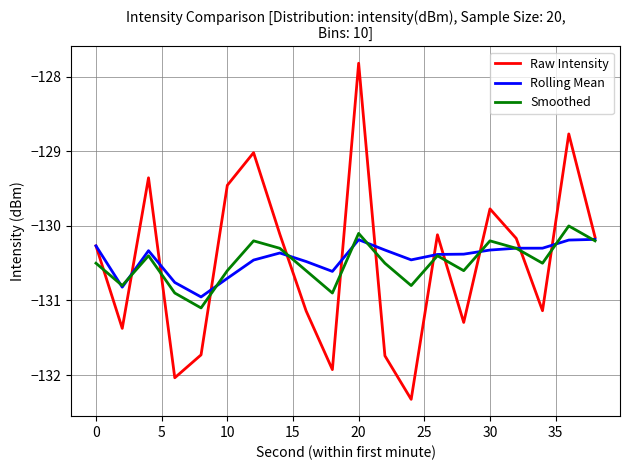

How many lines are shown in the chart?

3